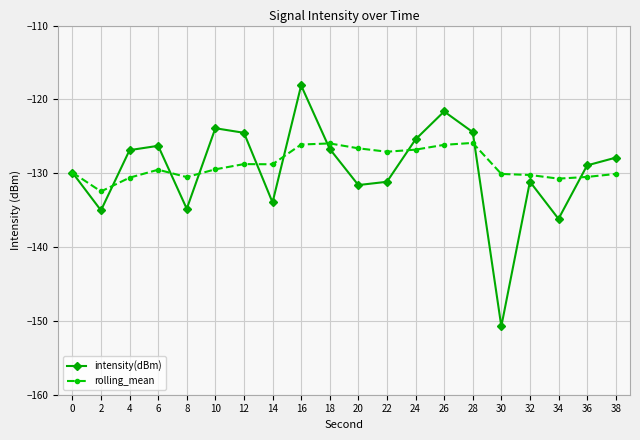

What is the difference between the intensity(dBm) values at 36 and 26?

7.3